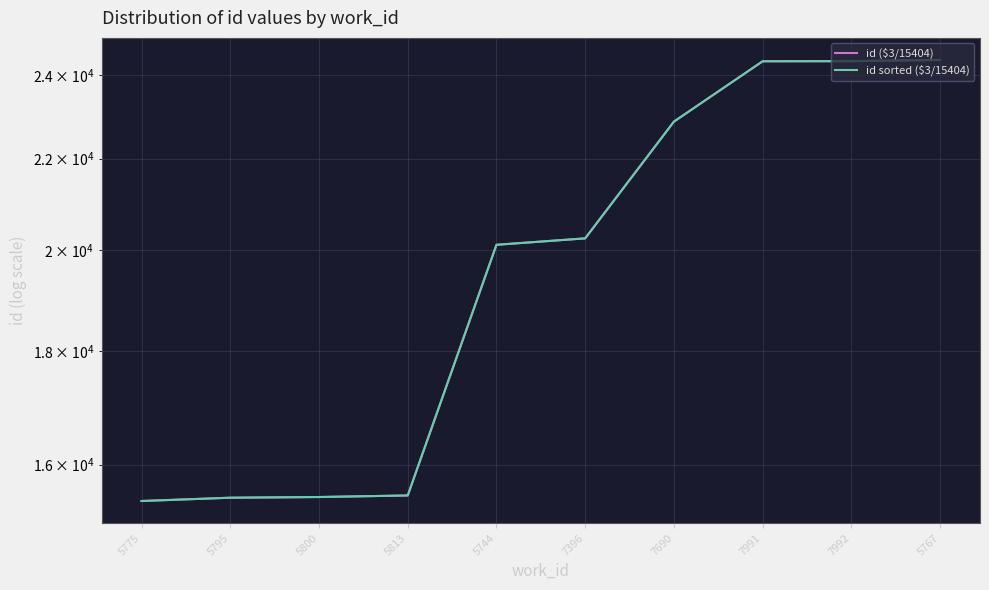

At which label does id ($3/15404) reach its peak?

5767